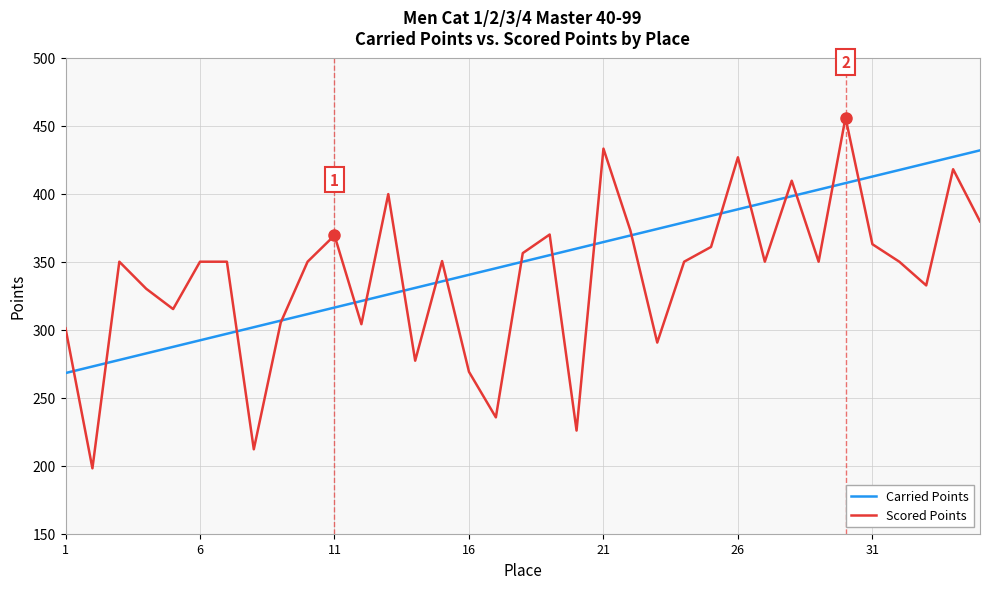

List the series in order of their peak value, highest first.

Scored Points, Carried Points